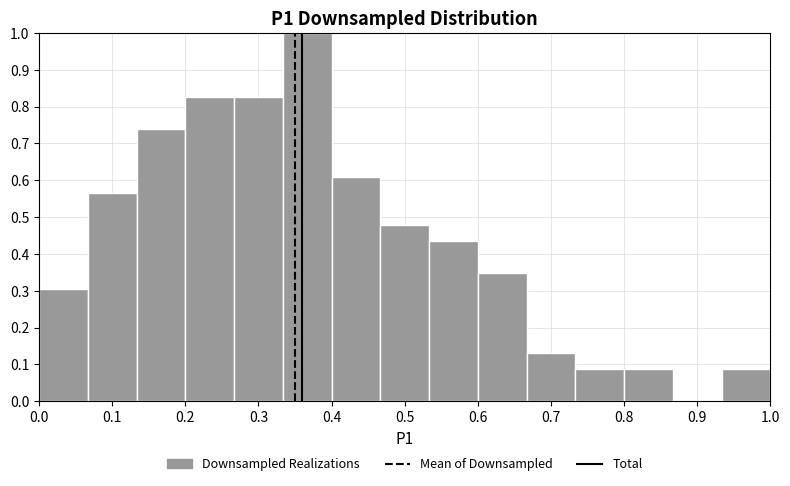

Reading left to right, list every bar in this chart as the range it spans on the x-axis followed by its height. Neither the bar edges nor the heights are printed on the chart, so give them approximately, as read against the axes.

0.00 to 0.07: 0.30
0.07 to 0.13: 0.57
0.13 to 0.20: 0.74
0.20 to 0.27: 0.83
0.27 to 0.33: 0.83
0.33 to 0.40: 1.00
0.40 to 0.47: 0.61
0.47 to 0.53: 0.48
0.53 to 0.60: 0.43
0.60 to 0.67: 0.35
0.67 to 0.73: 0.13
0.73 to 0.80: 0.09
0.80 to 0.87: 0.09
0.87 to 0.93: 0
0.93 to 1.00: 0.09